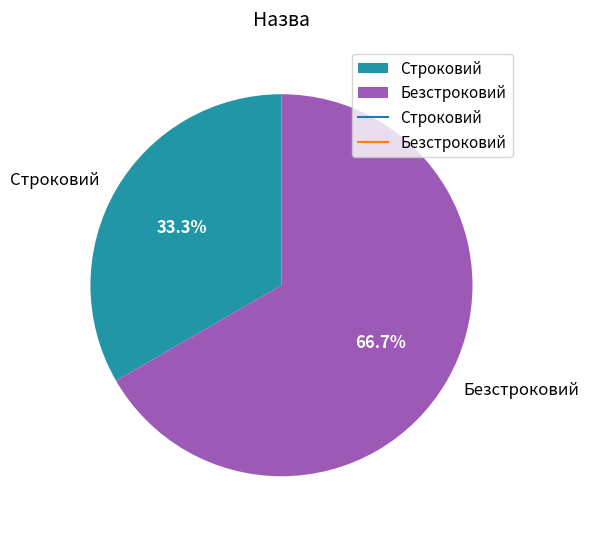

Does Безстроковий represent more than half of the total?

Yes